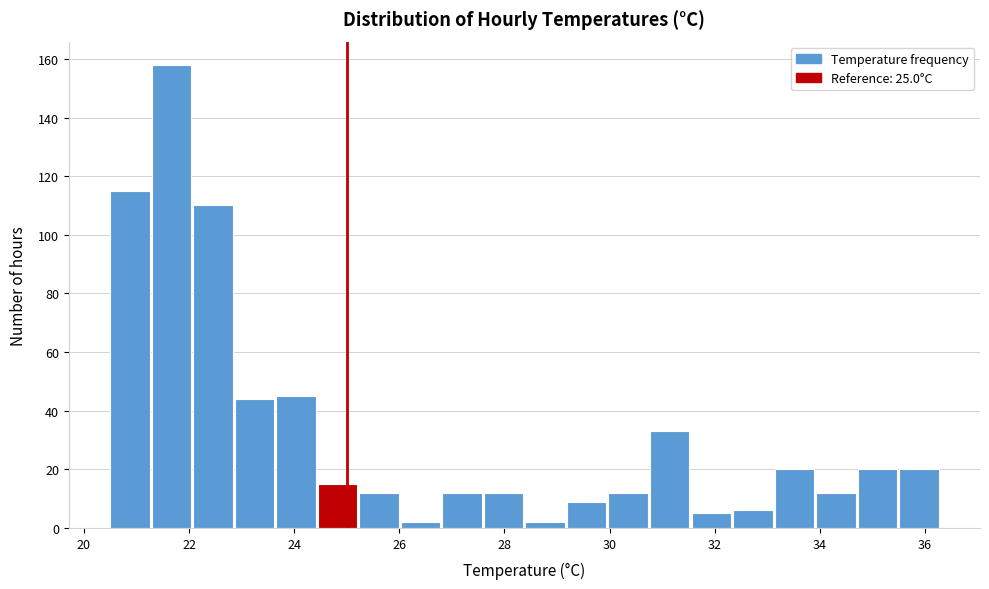

Around what value on the x-axis is the tallest bar? Give the approximate position of its centre, as read against the axis.

21.6